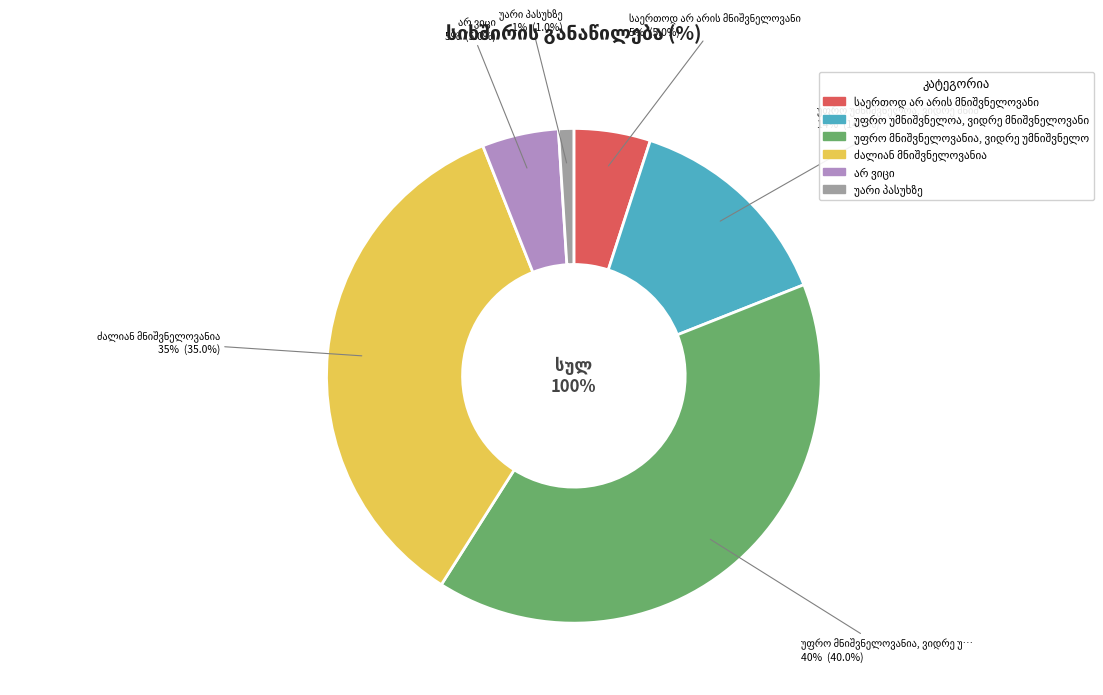

To the nearest percent, what portion does არ ვიცი represent?

5%